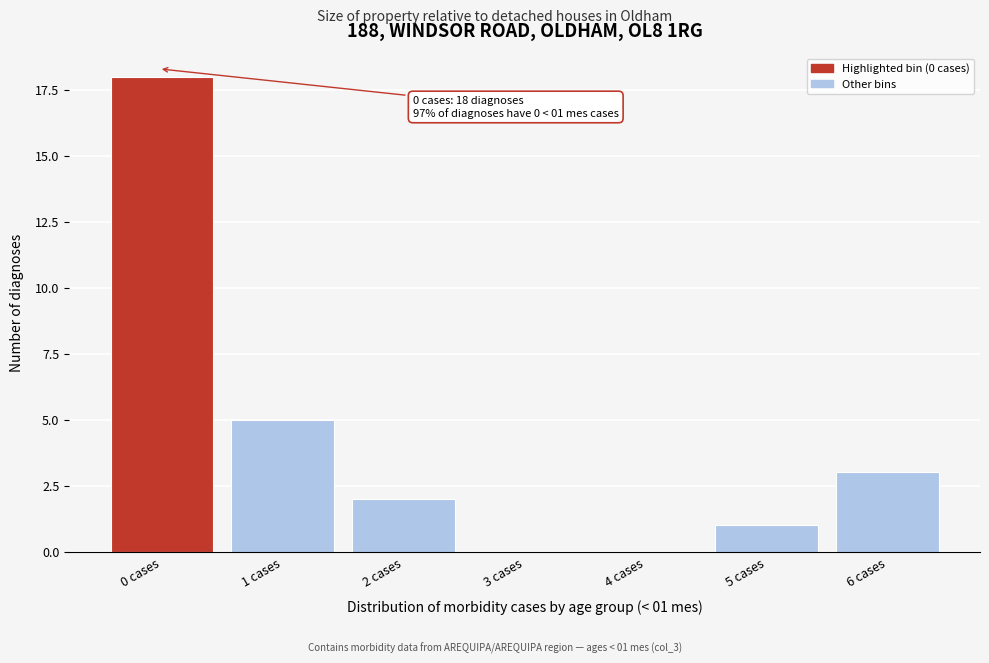

Reading left to right, list all the values displayed in this chart.

0 cases=18	1 cases=5	2 cases=2	3 cases=0	4 cases=0	5 cases=1	6 cases=3